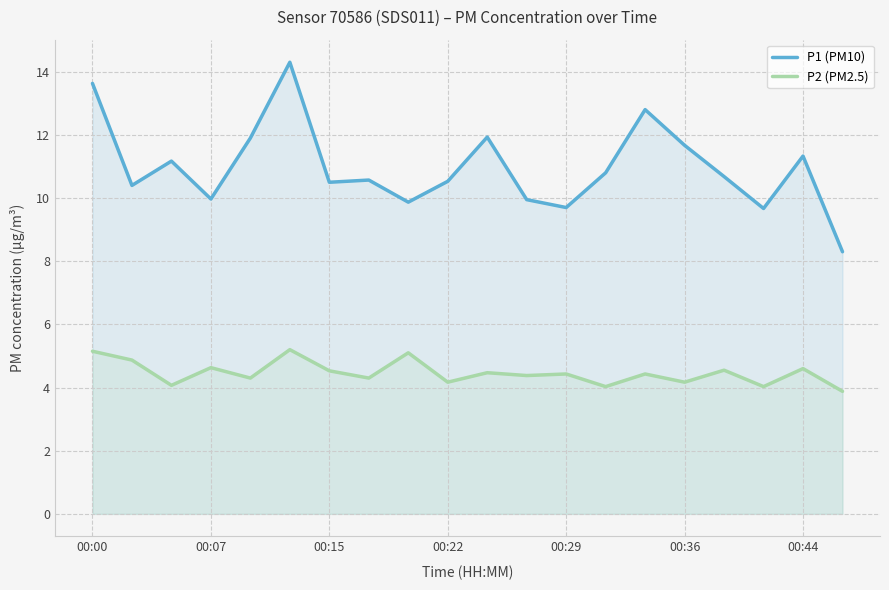

True or false: P2 (PM2.5) and P1 (PM10) intersect in this chart.

False